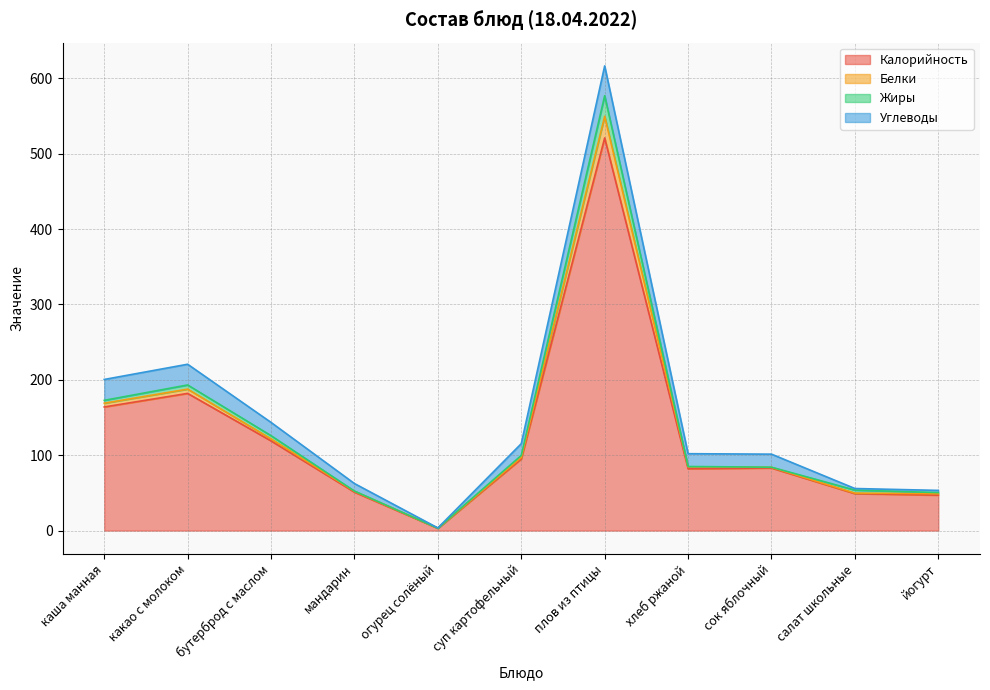

True or false: Белки and Калорийность cross at least once.

False